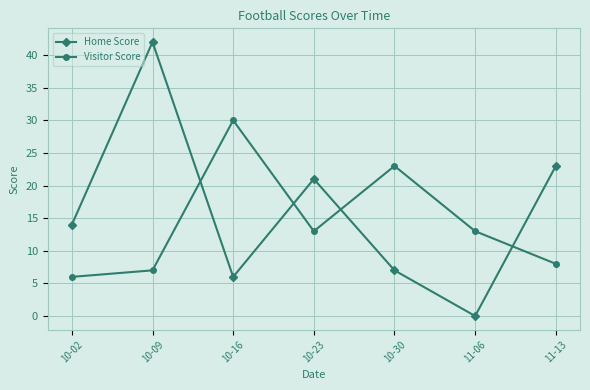

What is the value of the Visitor Score point at the 5th from the left?

23